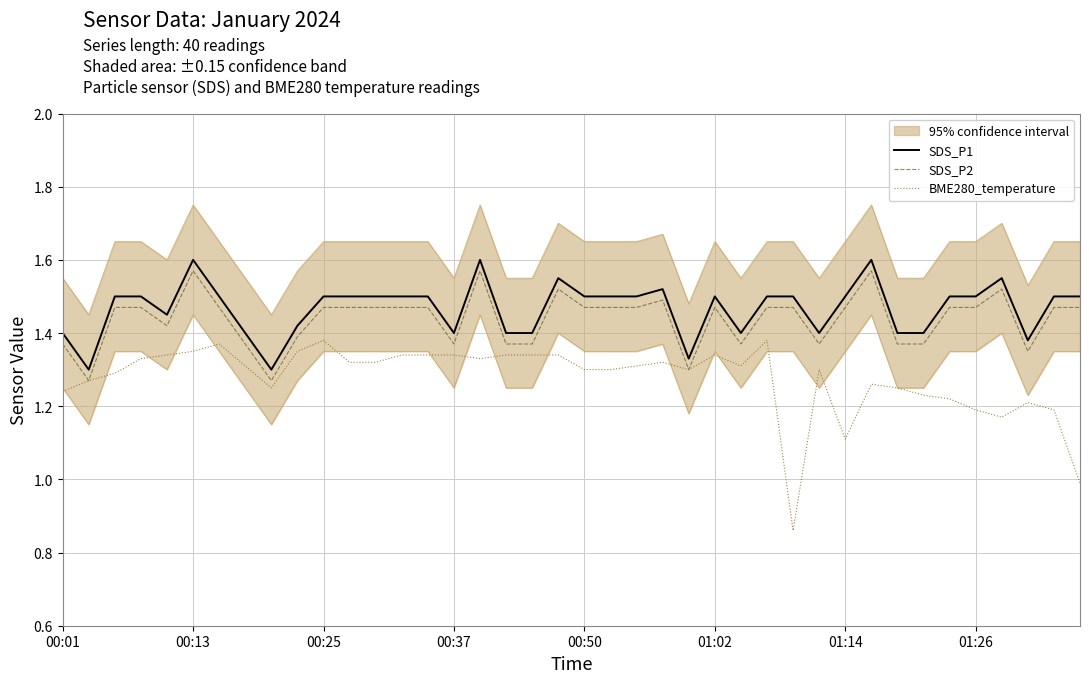

True or false: SDS_P1 and BME280_temperature intersect in this chart.

False